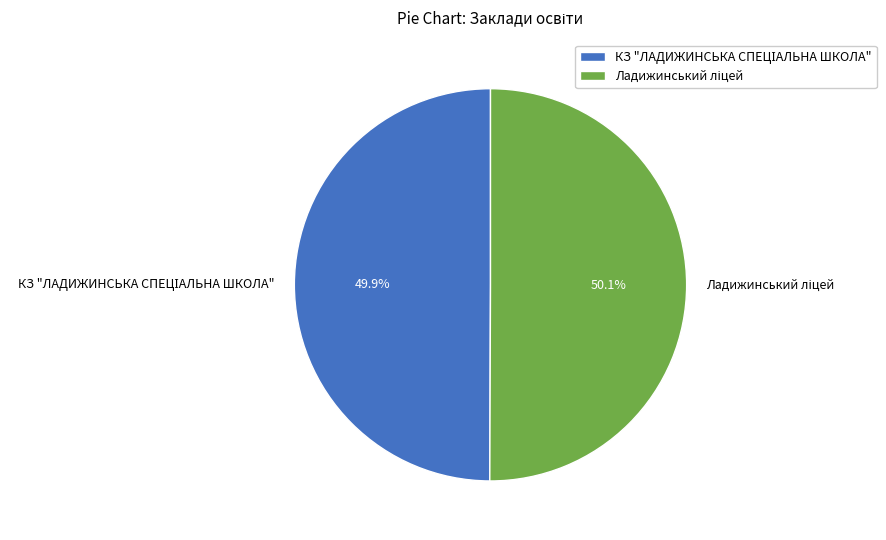

Is there any slice that represents more than half of the pie?

Yes